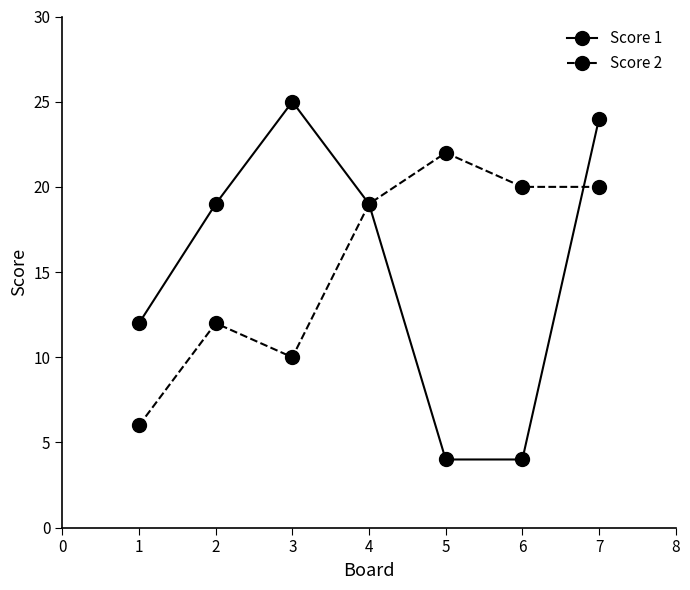

How many data points in Score 1 are less than 19?

3